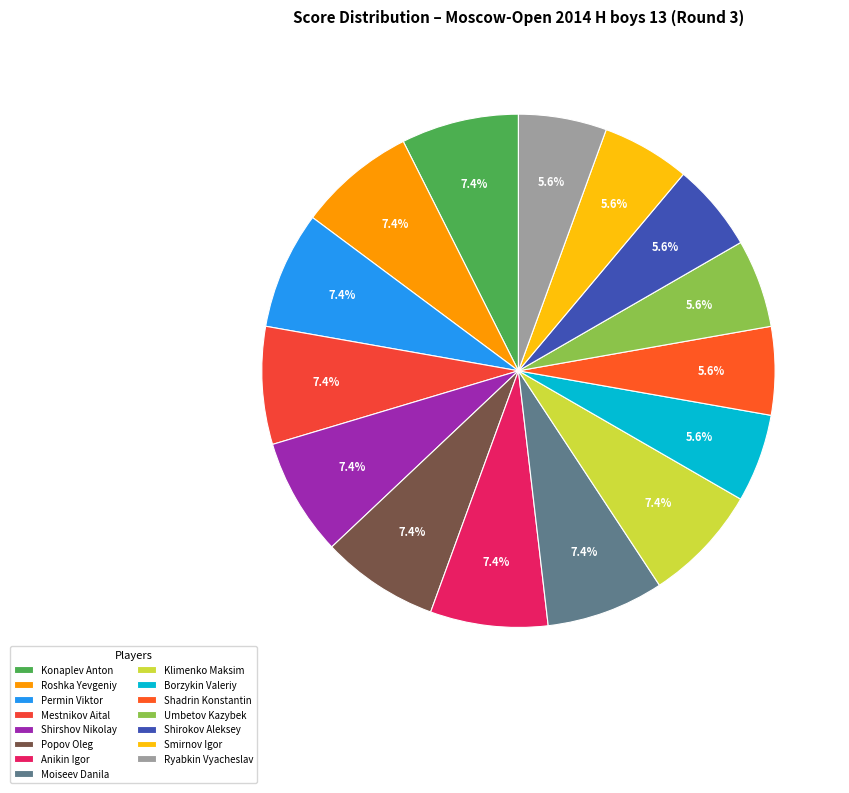

How many segments does this pie chart have?

15